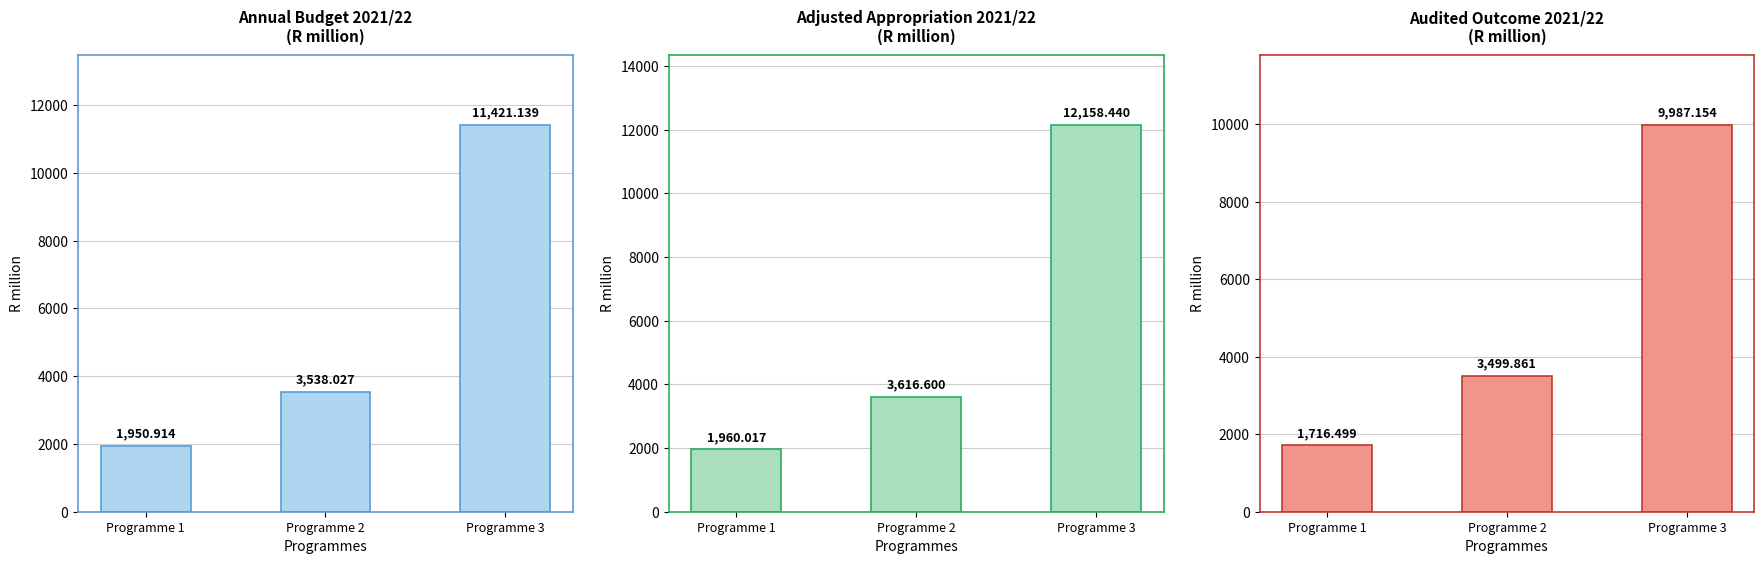

The Audited outcome 2021/22 series shows 3499.9 at Programme 2. True or false?

True